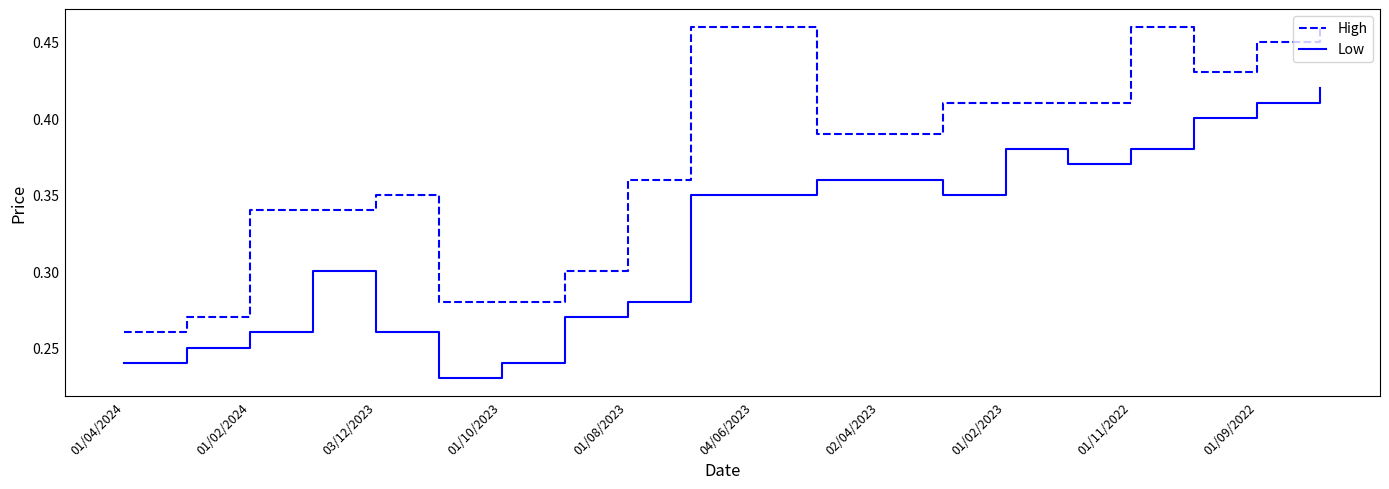

True or false: High and Low intersect in this chart.

False